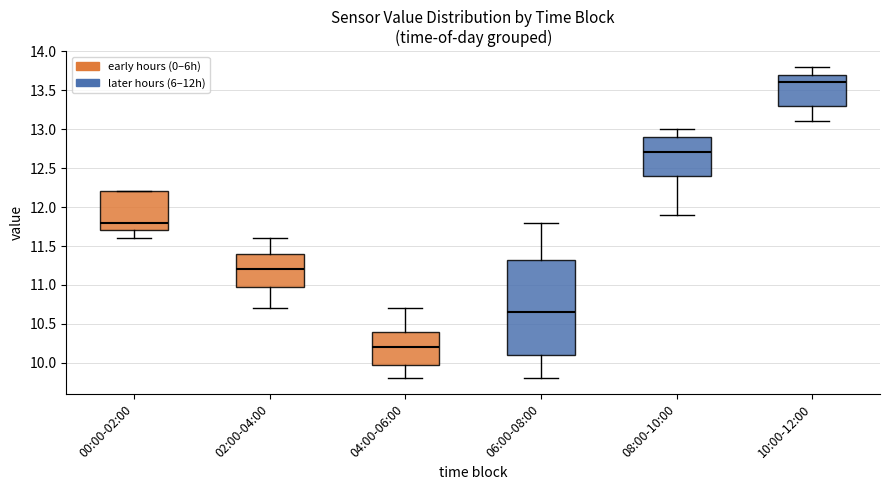

Reading left to right, read every box against the y-axis: the position of its median line, the range the box covers, and the ends of its whiskers. The values are not printed on the chart, so give them approximately, as read against the axis.

00:00-02:00: median 11.80, box 11.70 to 12.20, whiskers 11.60 to 12.20
02:00-04:00: median 11.20, box 11.00 to 11.40, whiskers 10.70 to 11.60
04:00-06:00: median 10.20, box 10.00 to 10.40, whiskers 9.80 to 10.70
06:00-08:00: median 10.65, box 10.10 to 11.35, whiskers 9.80 to 11.80
08:00-10:00: median 12.70, box 12.40 to 12.90, whiskers 11.90 to 13.00
10:00-12:00: median 13.60, box 13.30 to 13.70, whiskers 13.10 to 13.80